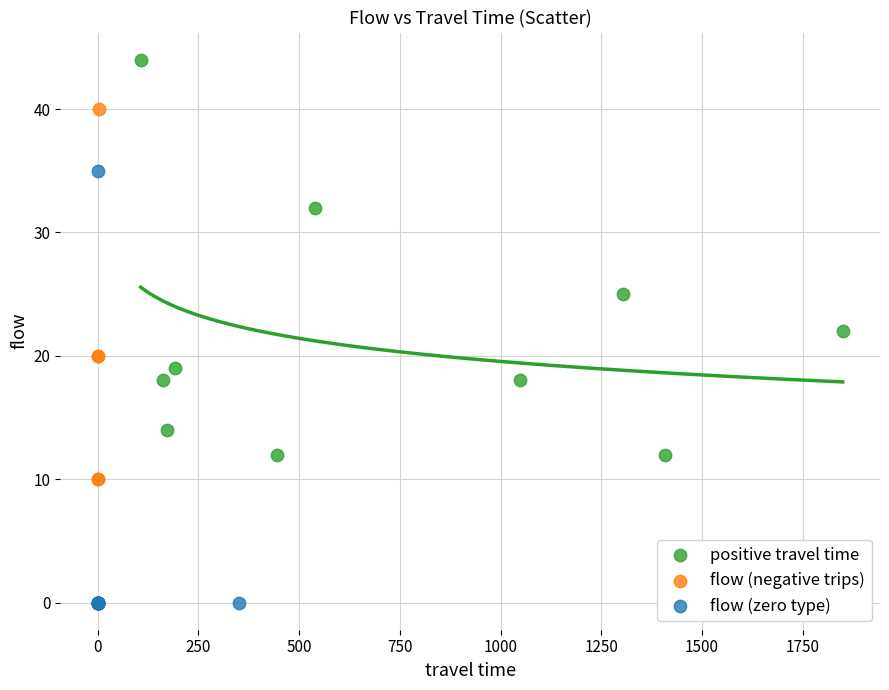

Which series reaches the maximum Y coordinate?

positive travel time